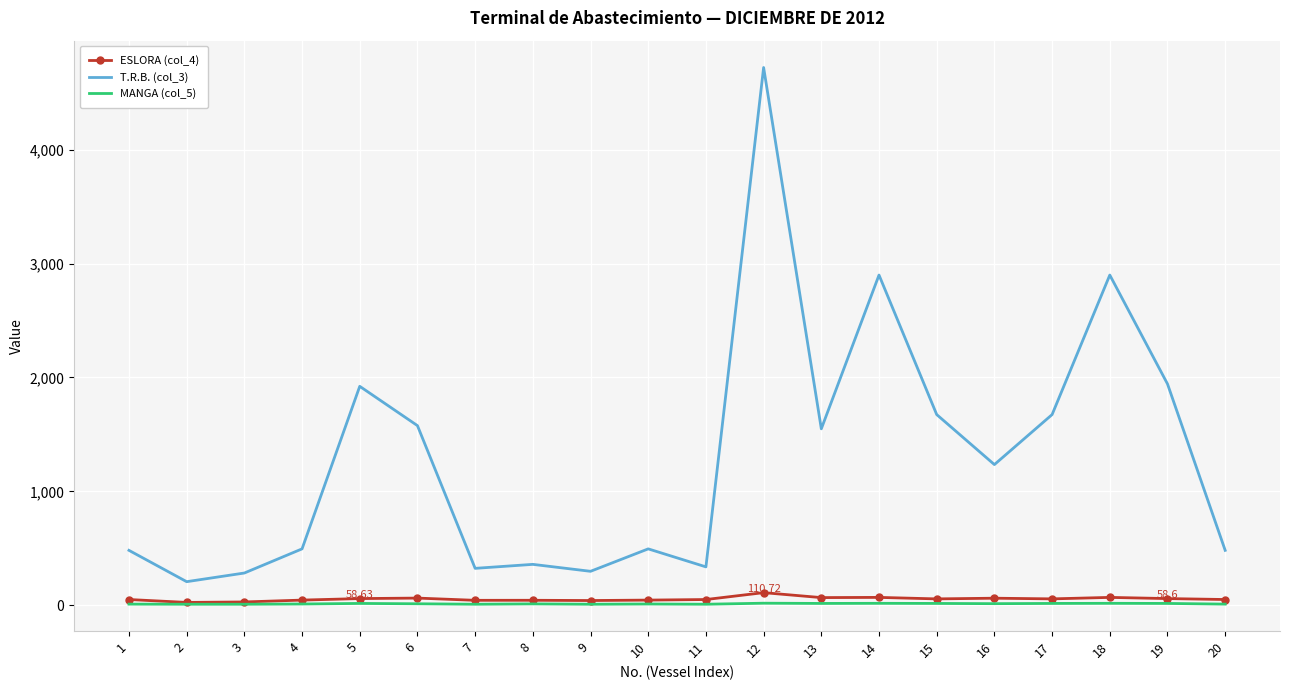

What are all the series names shown in the legend?

ESLORA (col_4), T.R.B. (col_3), MANGA (col_5)